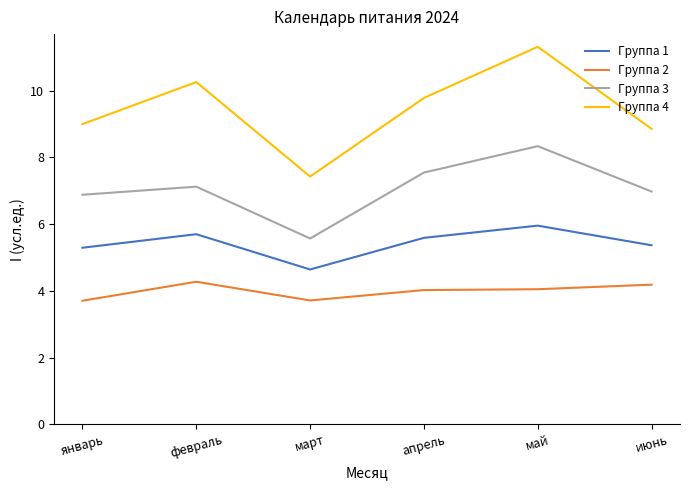

Is the value of Группа 2 at январь greater than the value of Группа 4 at июнь?

No